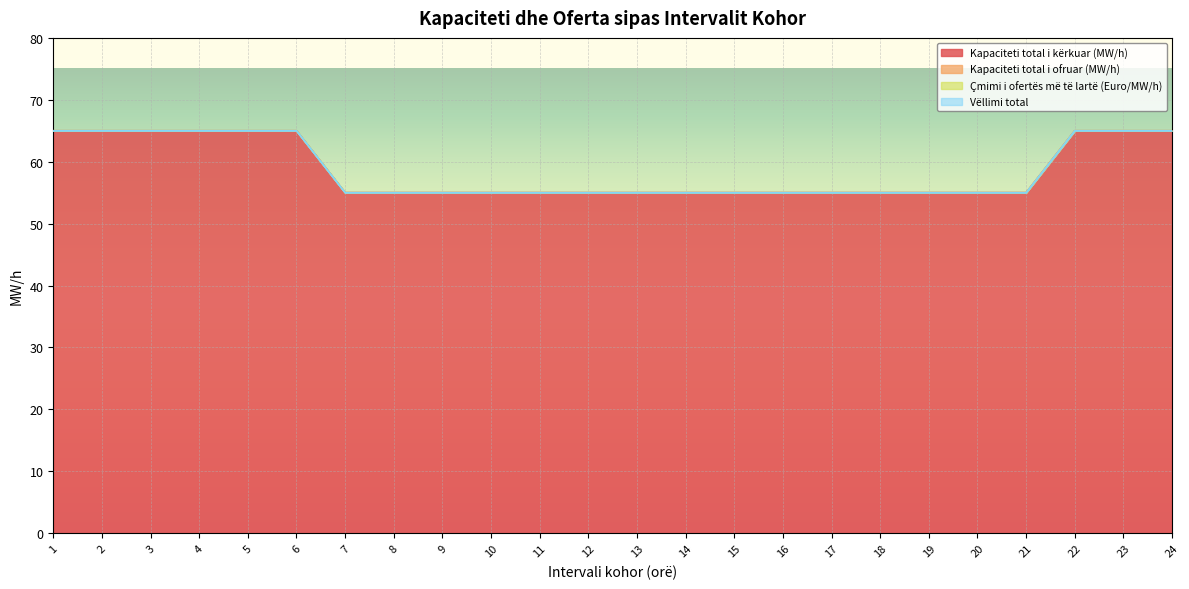

What are all the series names shown in the legend?

Kapaciteti total i kërkuar (MW/h), Kapaciteti total i ofruar (MW/h), Çmimi i ofertës më të lartë (Euro/MW/h), Vëllimi total